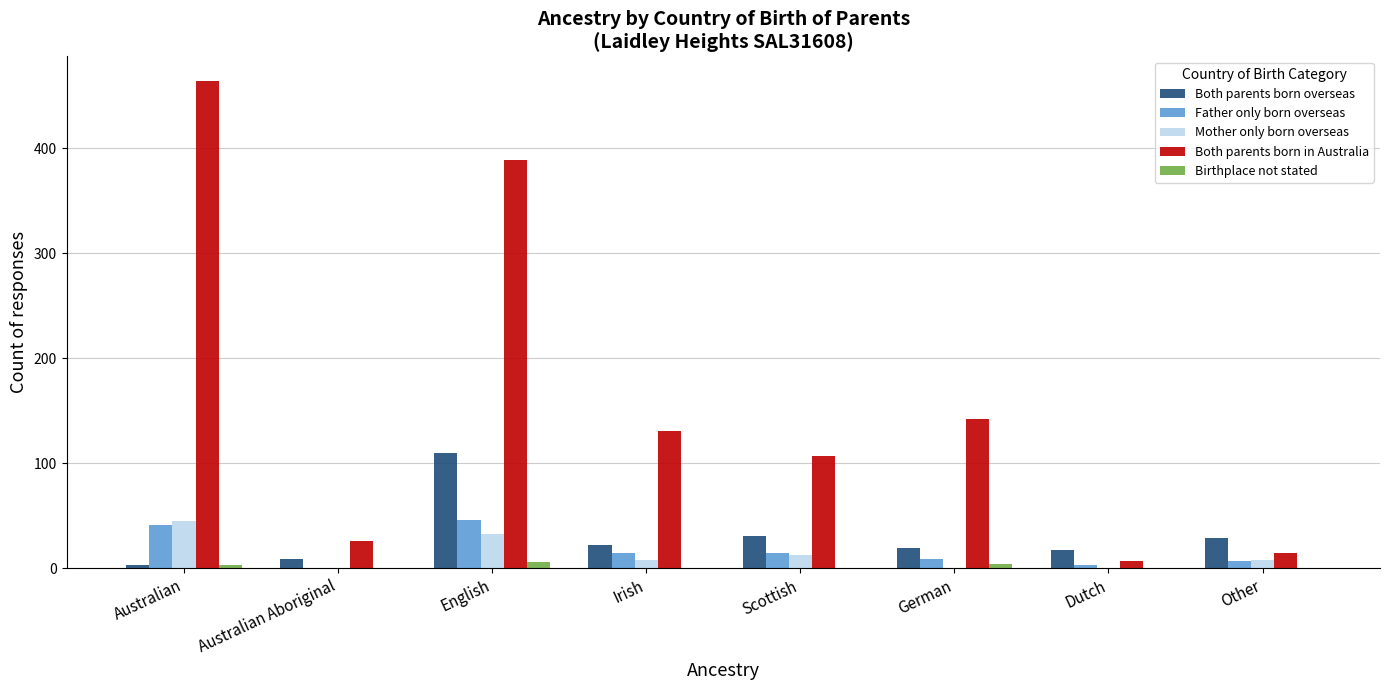

Count the number of data series in this chart.

5